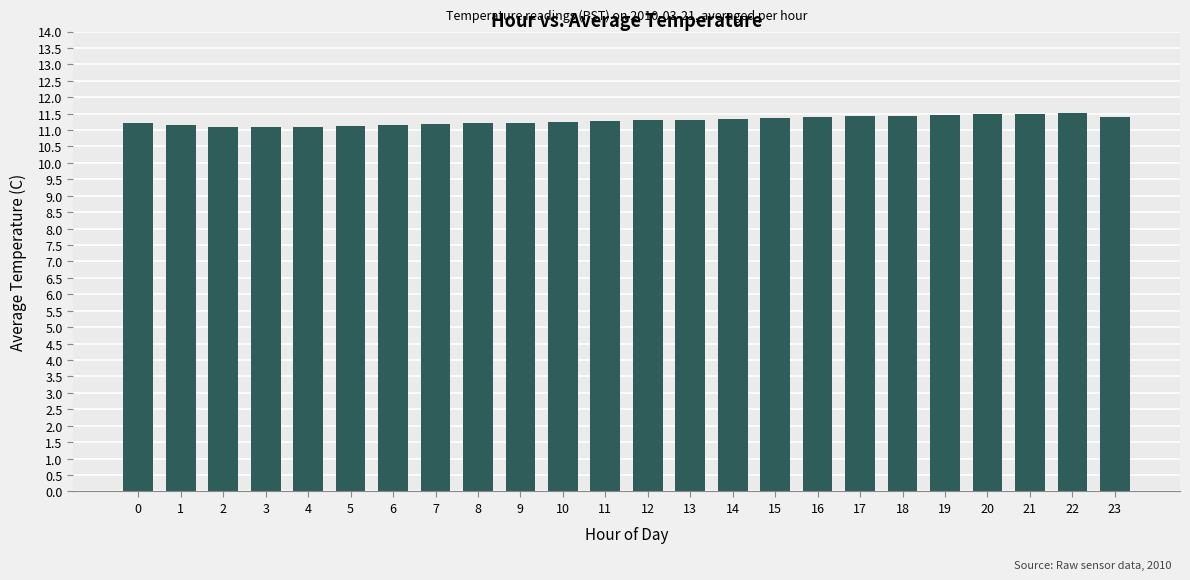

What is the maximum value shown in the chart?

11.5